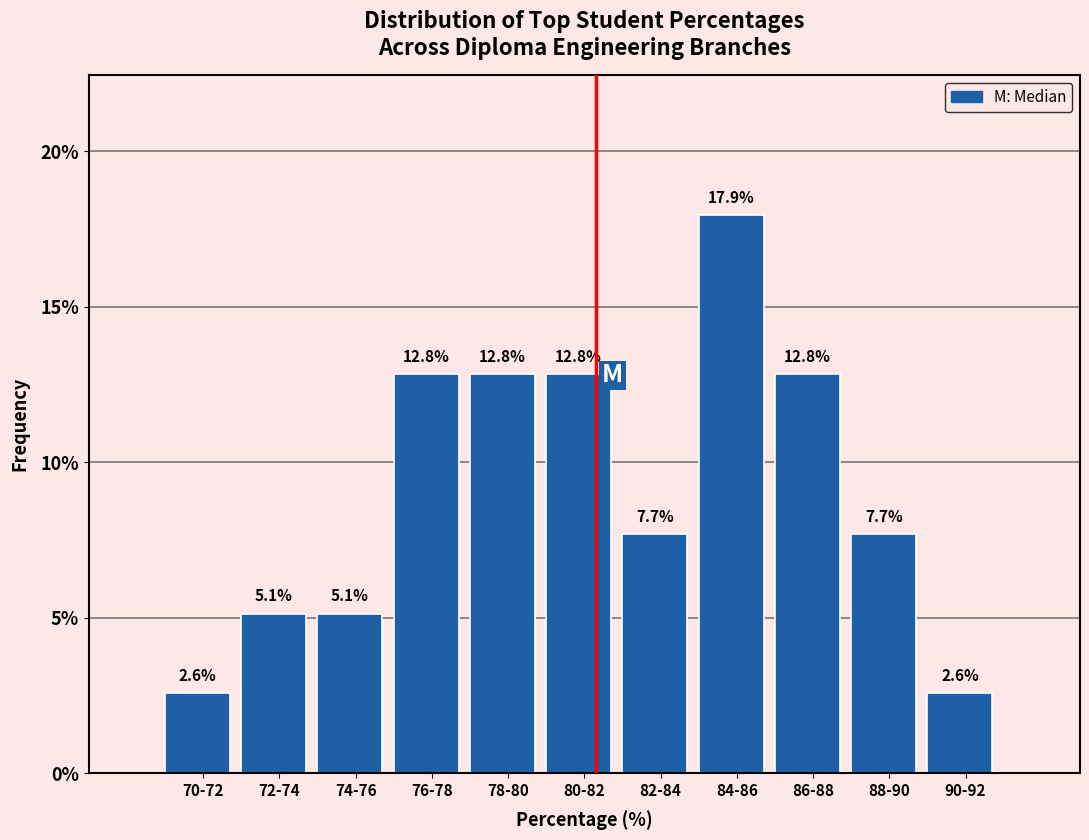

Reading right to left, list all the values displayed in this chart.

90-92=2.6	88-90=7.7	86-88=12.8	84-86=17.9	82-84=7.7	80-82=12.8	78-80=12.8	76-78=12.8	74-76=5.1	72-74=5.1	70-72=2.6